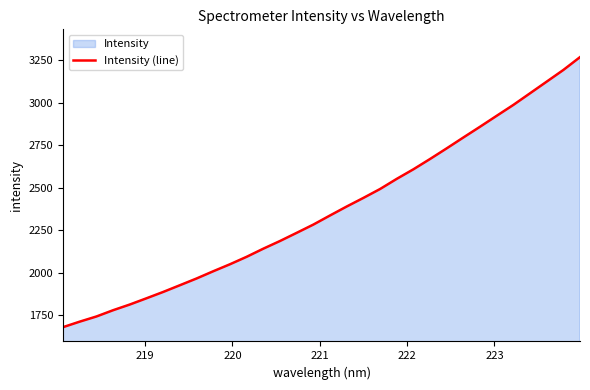

What is the smallest value displayed?

1680.3